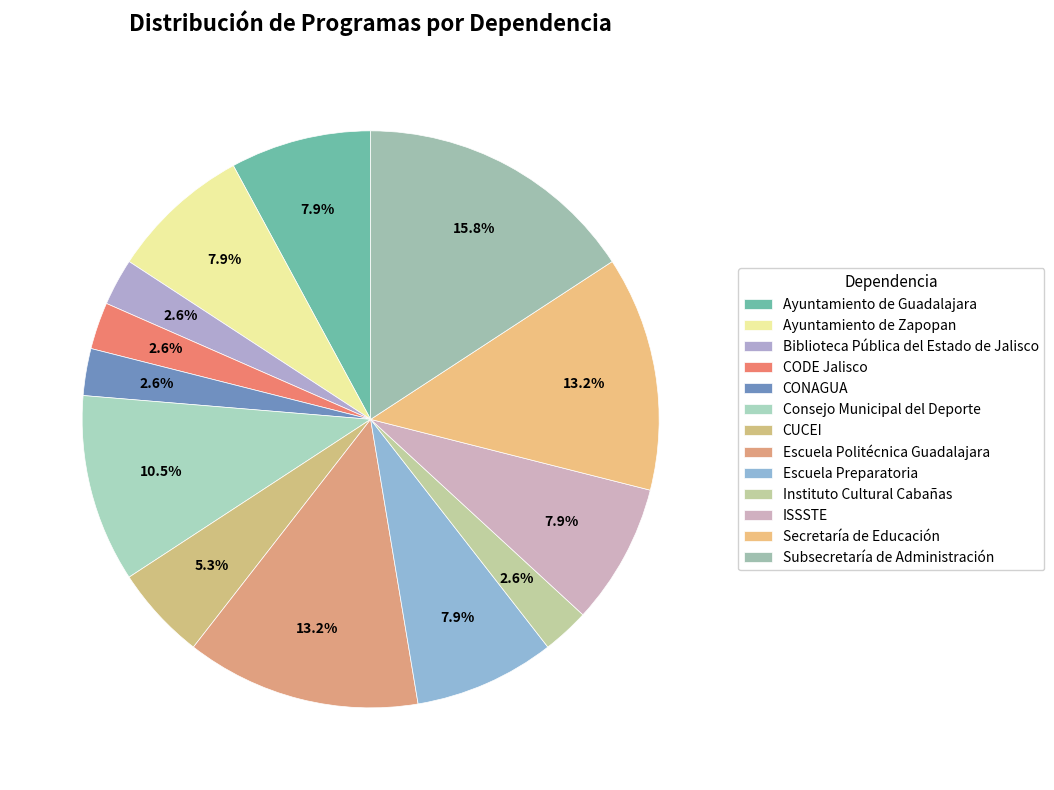

How many slices are in this pie chart?

13